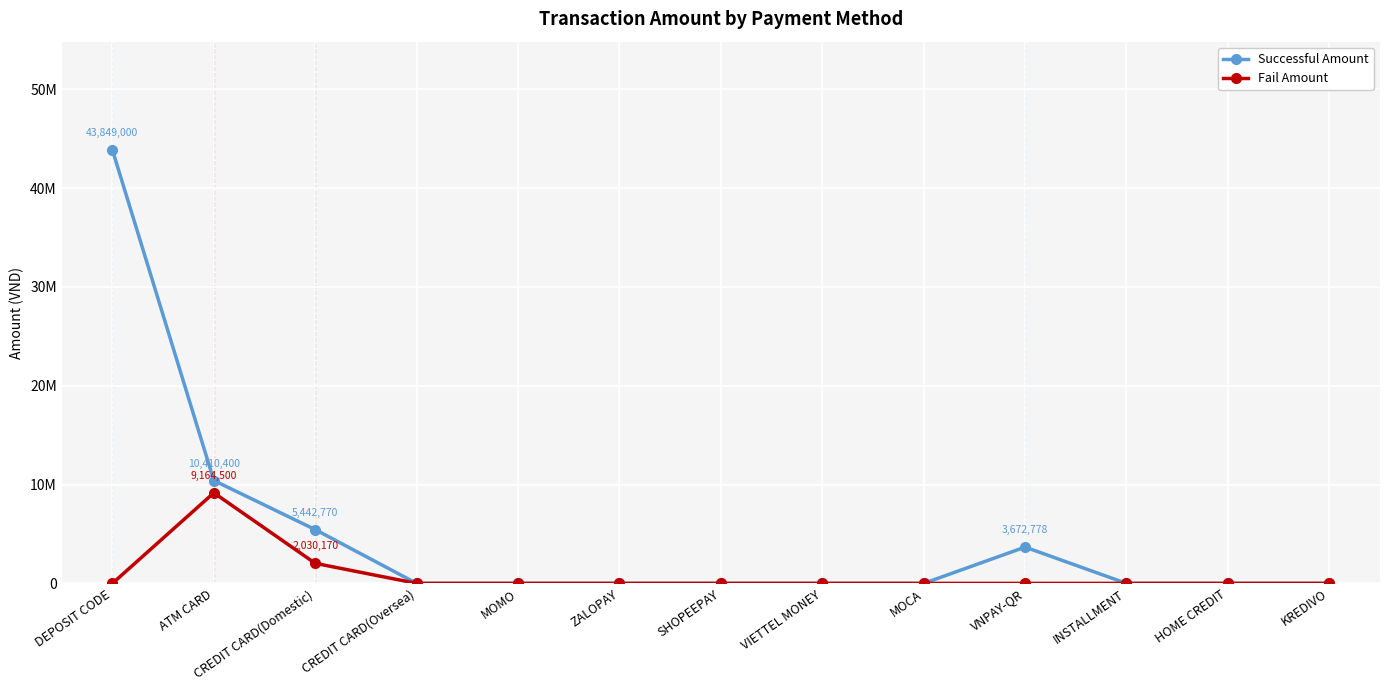

True or false: Fail Amount and Successful Amount cross at least once.

False